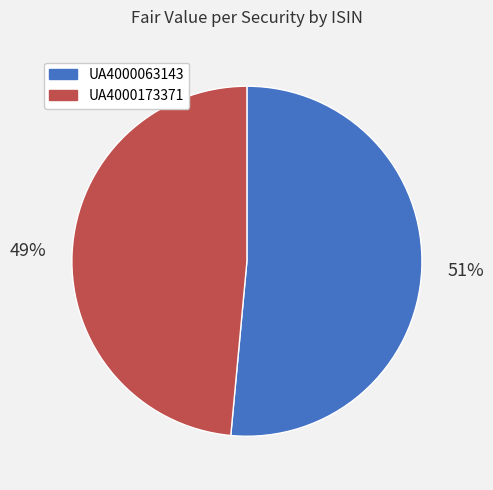

Between UA4000173371 and UA4000063143, which is larger?

UA4000063143